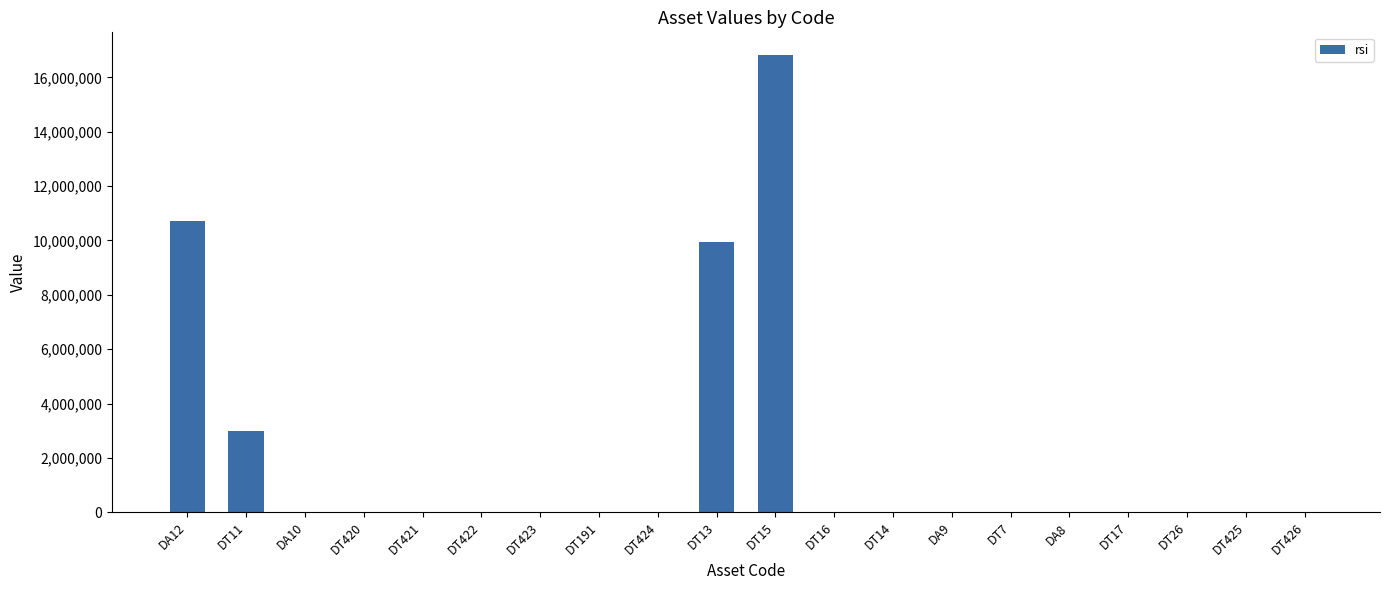

Reading left to right, transcribe all the data shown in this chart.

DA12=10728936.8	DT11=2997405.0	DA10=0.0	DT420=0.0	DT421=0.0	DT422=0.0	DT423=0.0	DT191=0.0	DT424=0.0	DT13=9955028.6	DT15=16813562.6	DT16=0.0	DT14=0.0	DA9=0.0	DT7=0.0	DA8=0.0	DT17=0.0	DT26=0.0	DT425=0.0	DT426=0.0